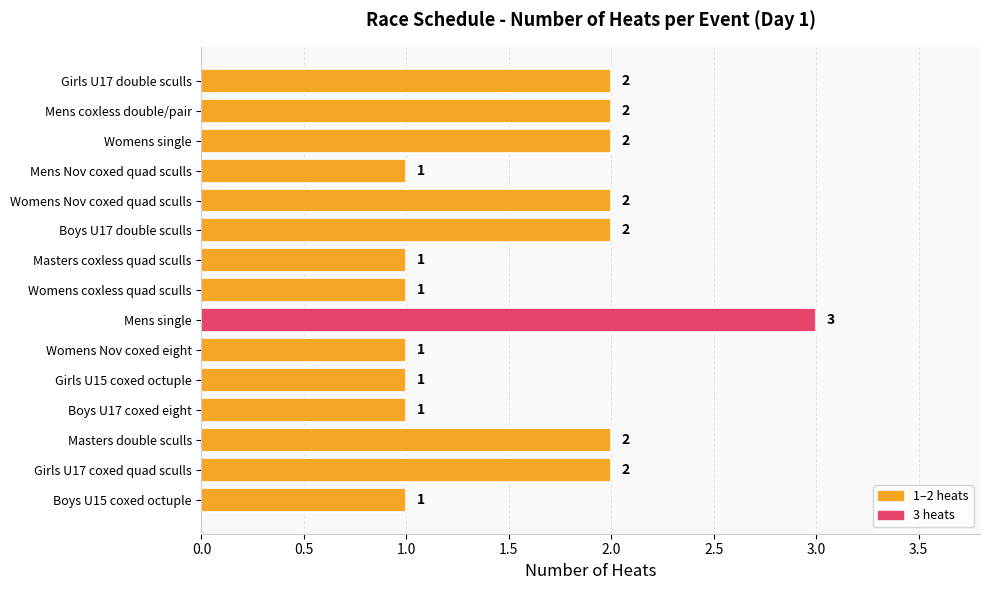

What is the ratio of the value at Womens Nov coxed eight to the value at Girls U15 coxed octuple?

1.0